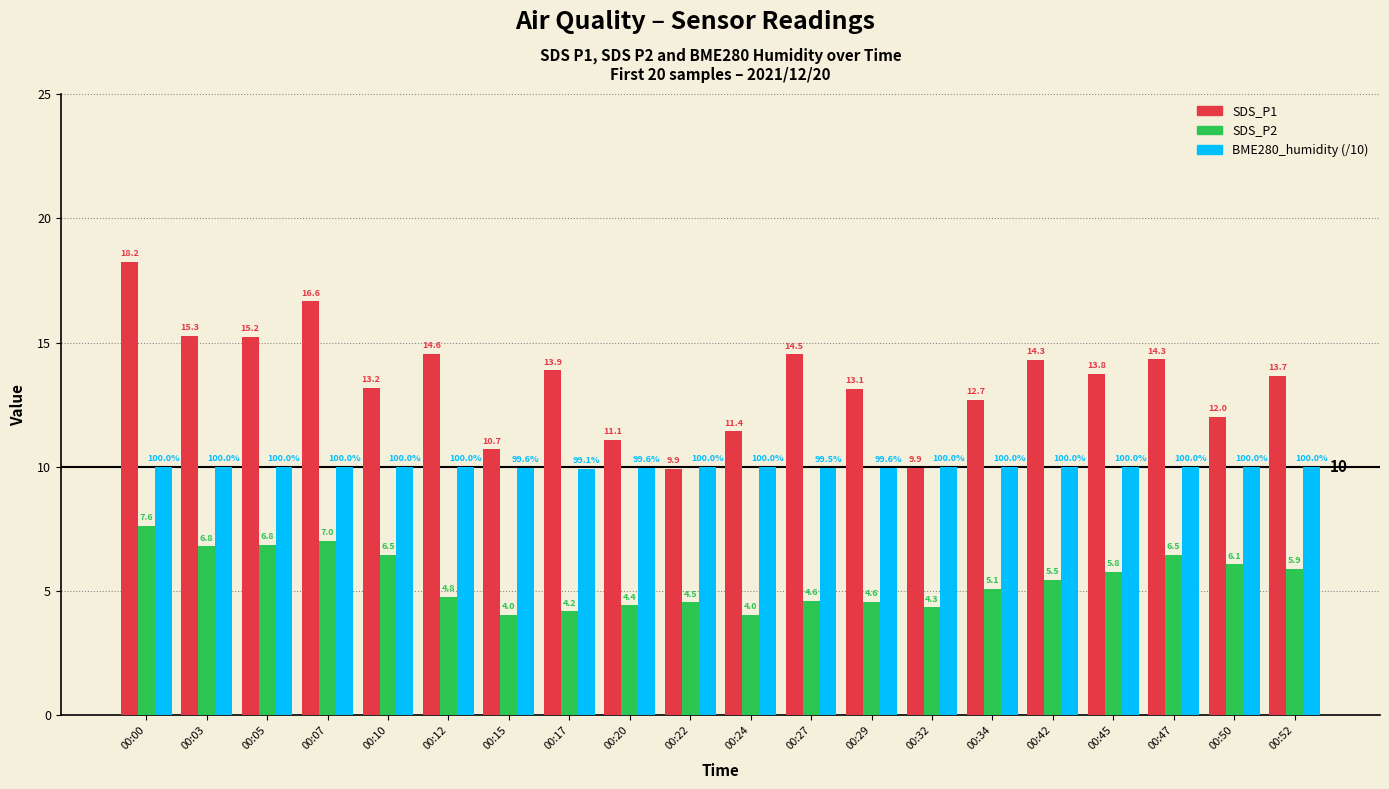

Rank the series at 00:29 from highest to lowest value.

SDS_P1, BME280_humidity (/10), SDS_P2